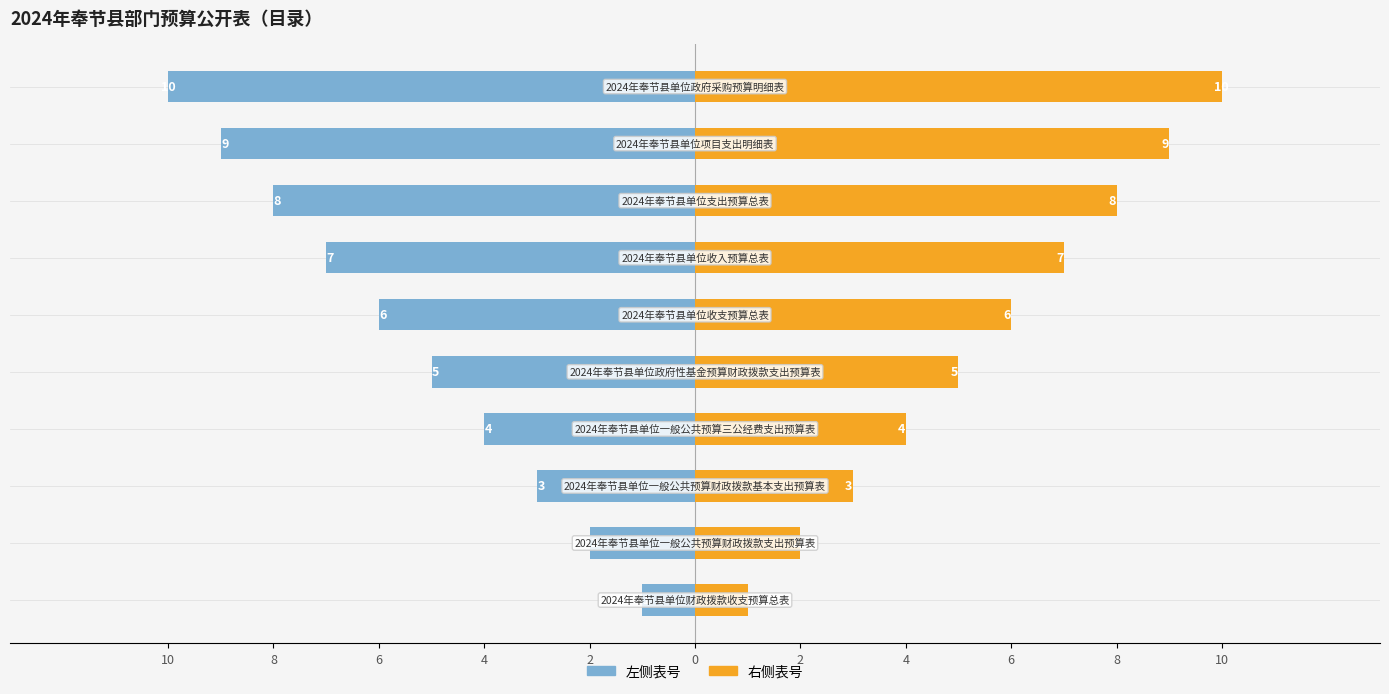

How many series are shown in this chart?

2